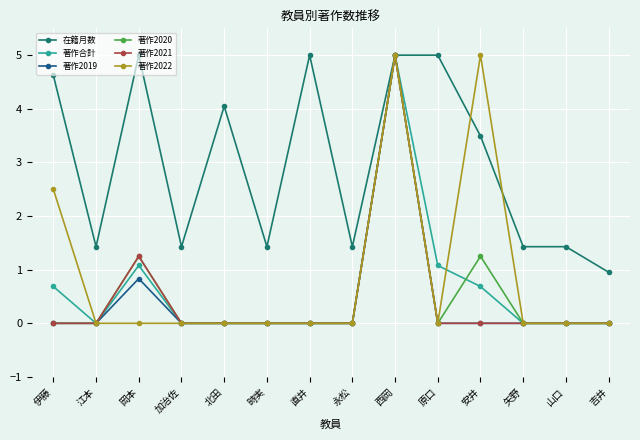

What is the label of the 7th point from the right?

永松